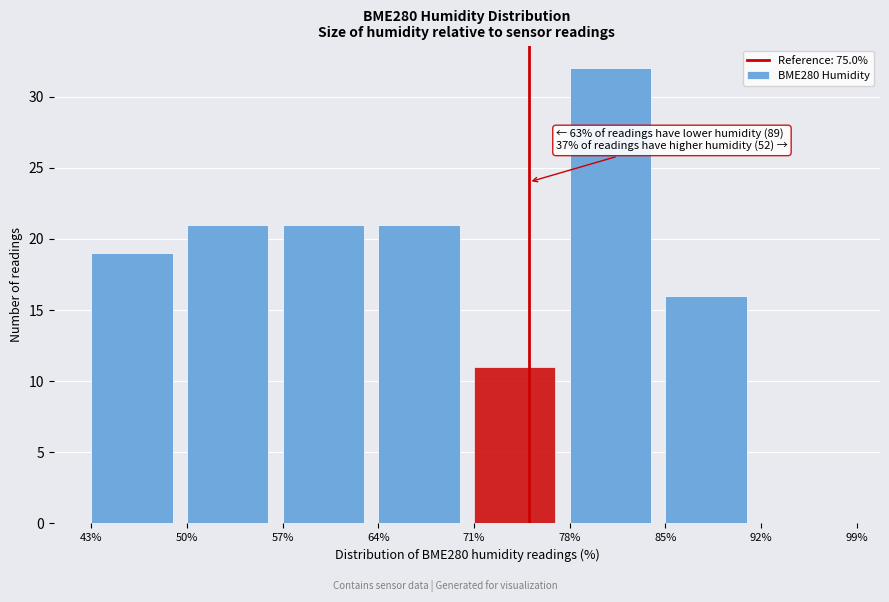

Over which range of the x-axis is the bar tallest?

78% to 85%